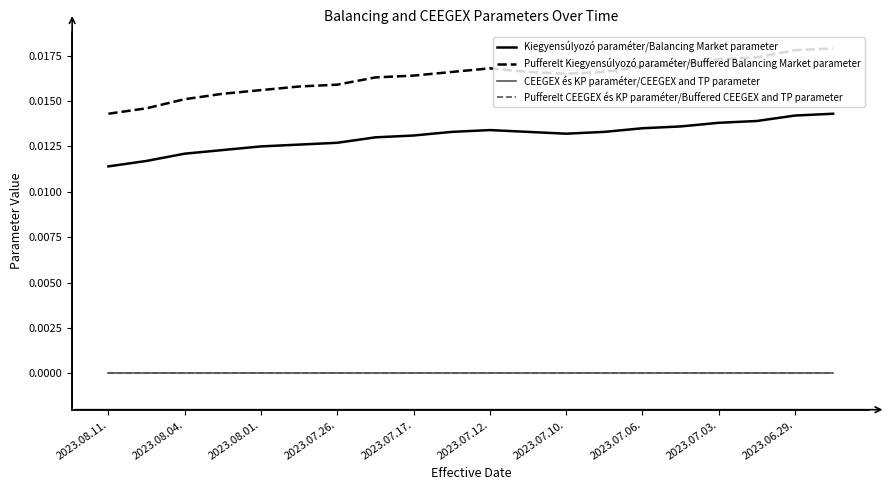

Is this an area chart (filled region under the line)?

No